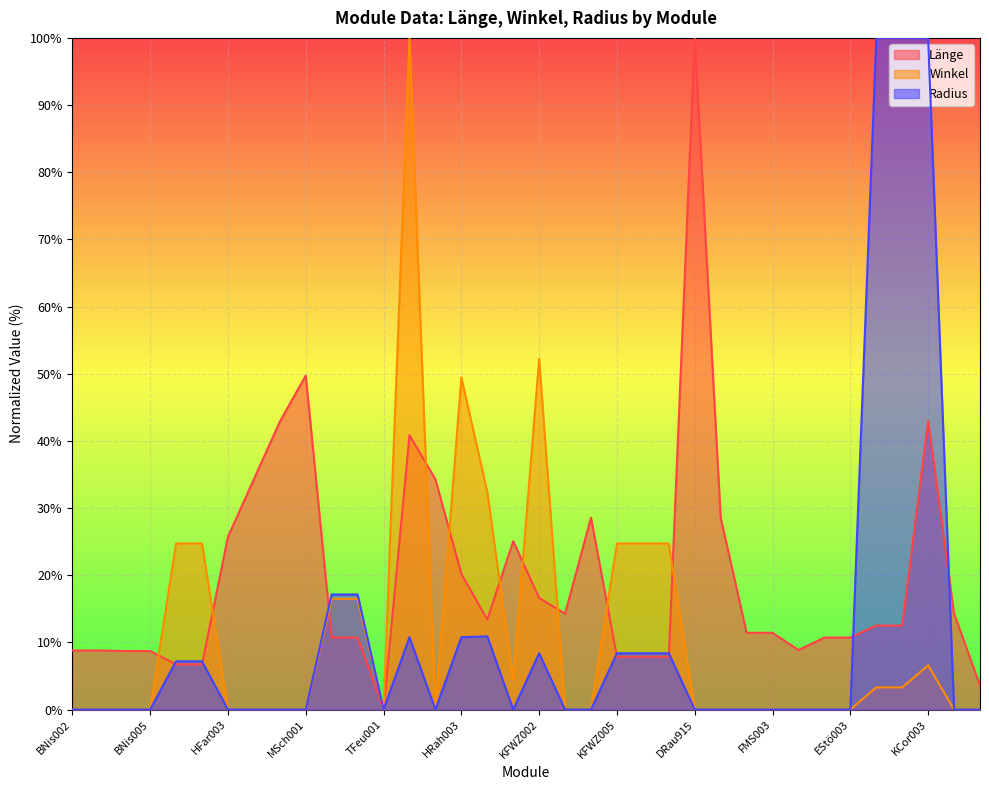

How many lines are shown in the chart?

3